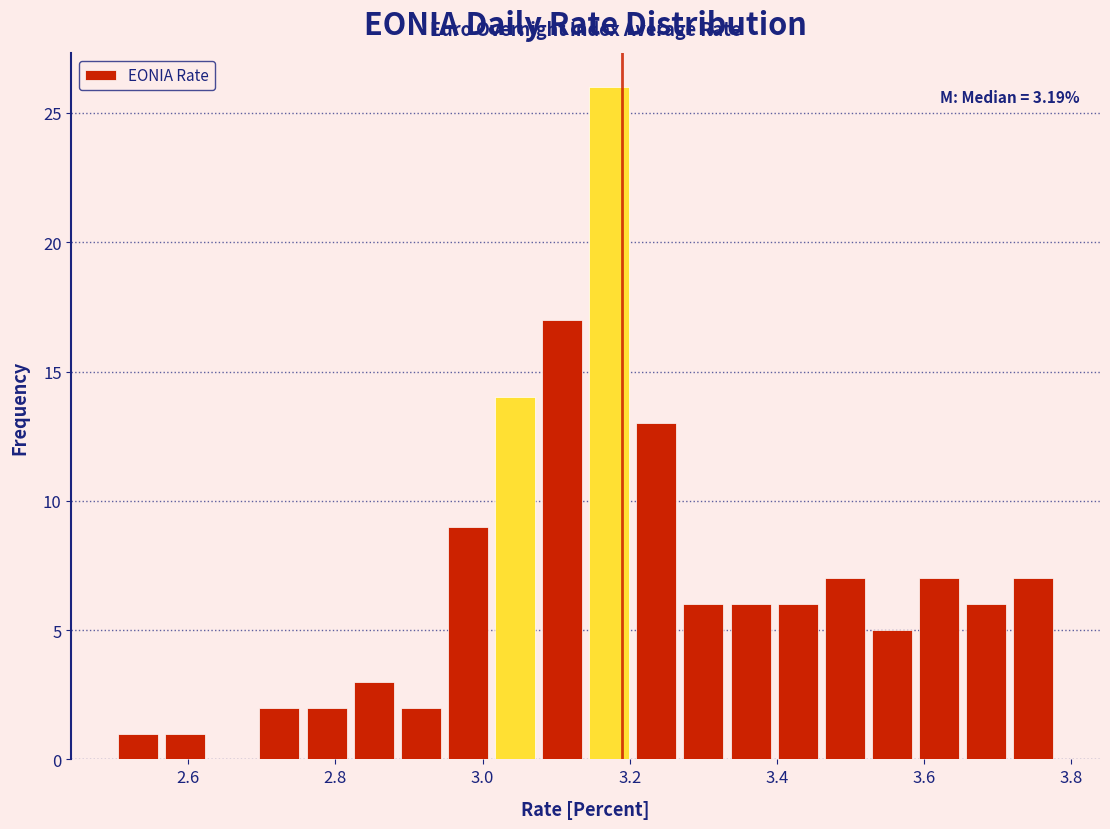

Around what value on the x-axis is the tallest bar? Give the approximate position of its centre, as read against the axis.

3.18